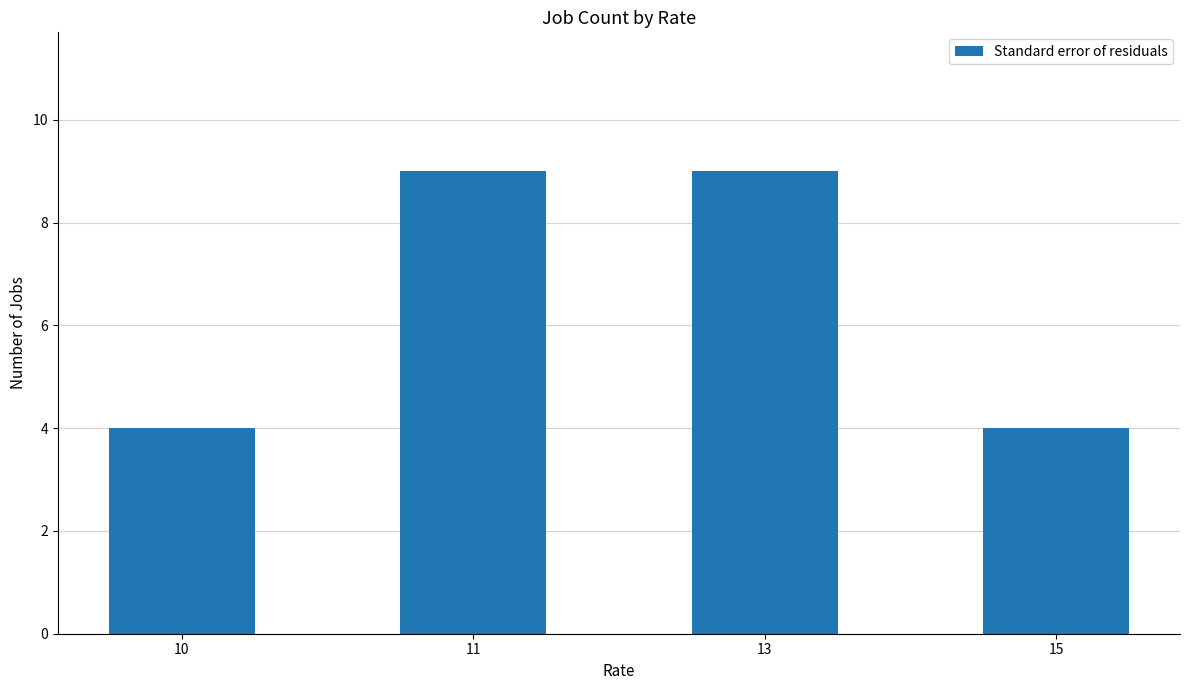

What is the maximum value shown in the chart?

9